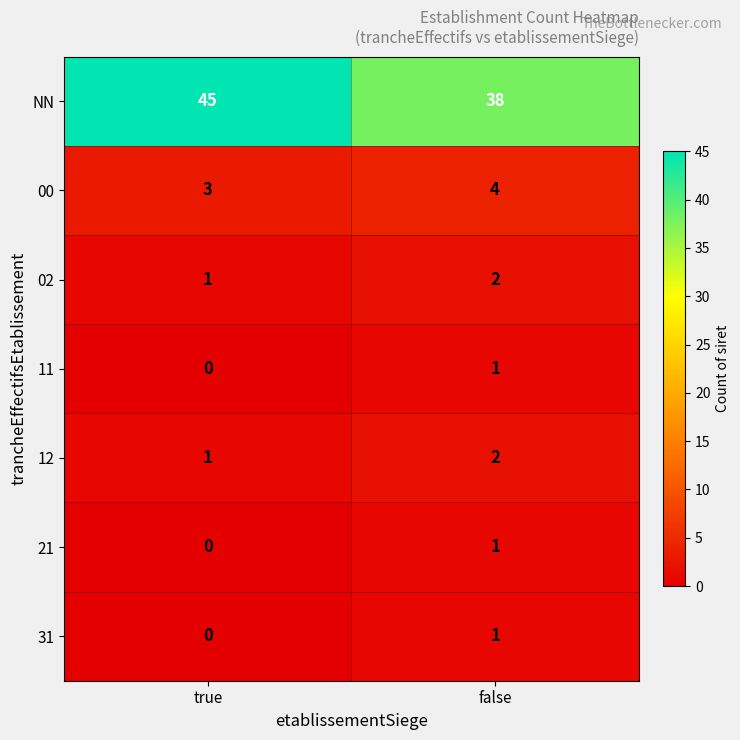

Reading left to right, extract all data points from this chart.

NN: true=45	false=38
00: true=3	false=4
02: true=1	false=2
11: true=0	false=1
12: true=1	false=2
21: true=0	false=1
31: true=0	false=1